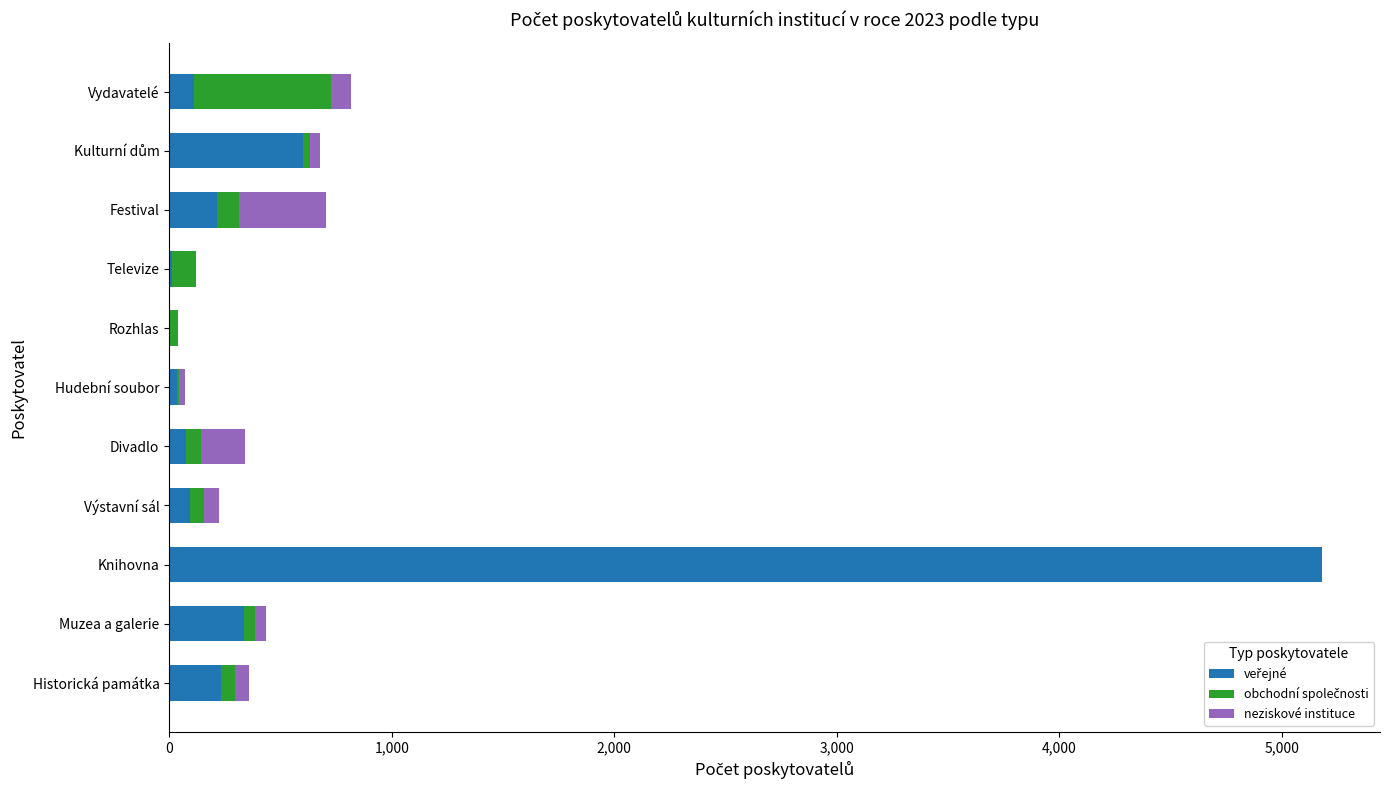

At which category is the sum across all series the highest?

Knihovna